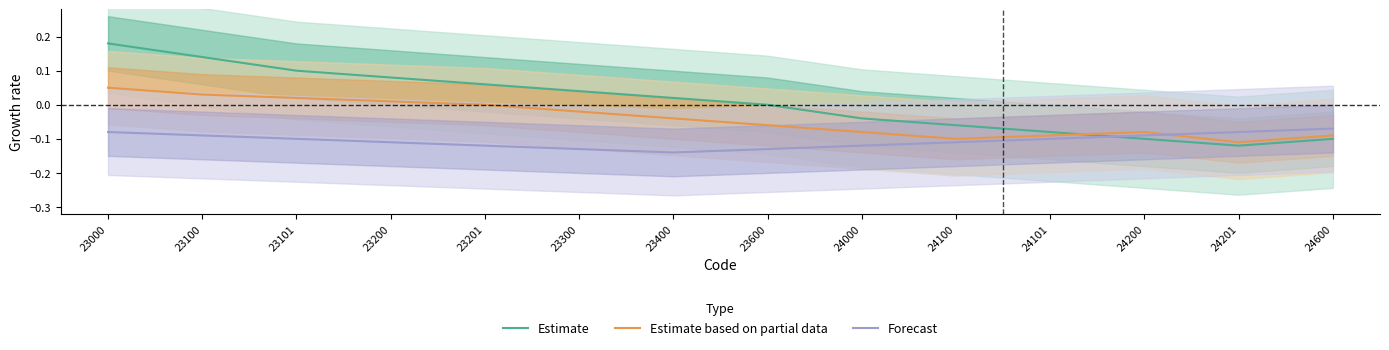

Is this an area chart (filled region under the line)?

No